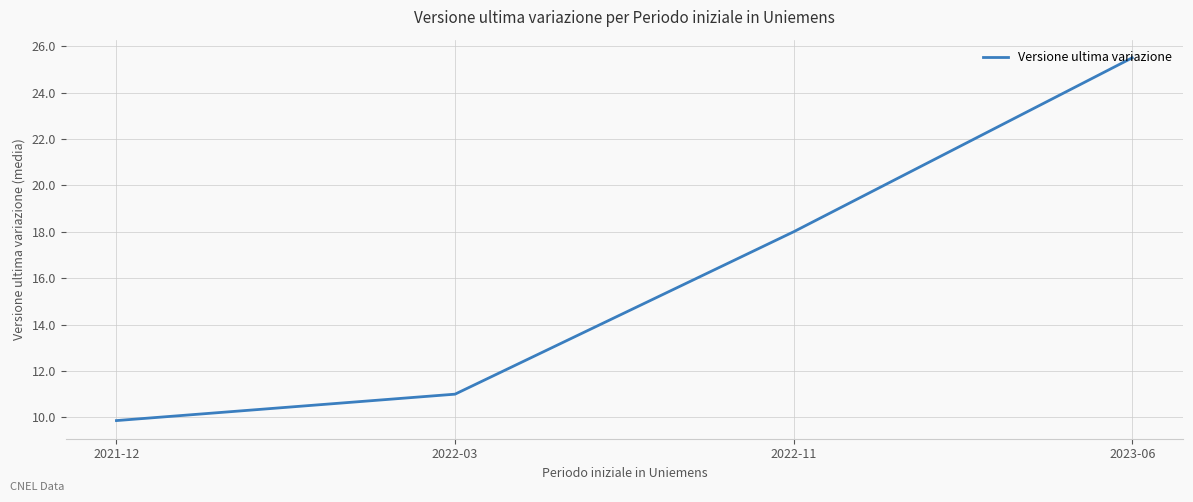

At which category does the chart reach its peak across all series?

2023-06